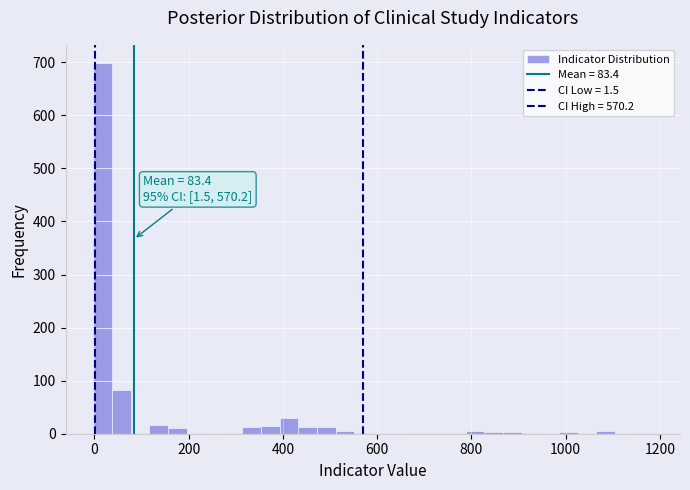

Read against the x-axis, roughly where is the centre of the tallest bar?

20